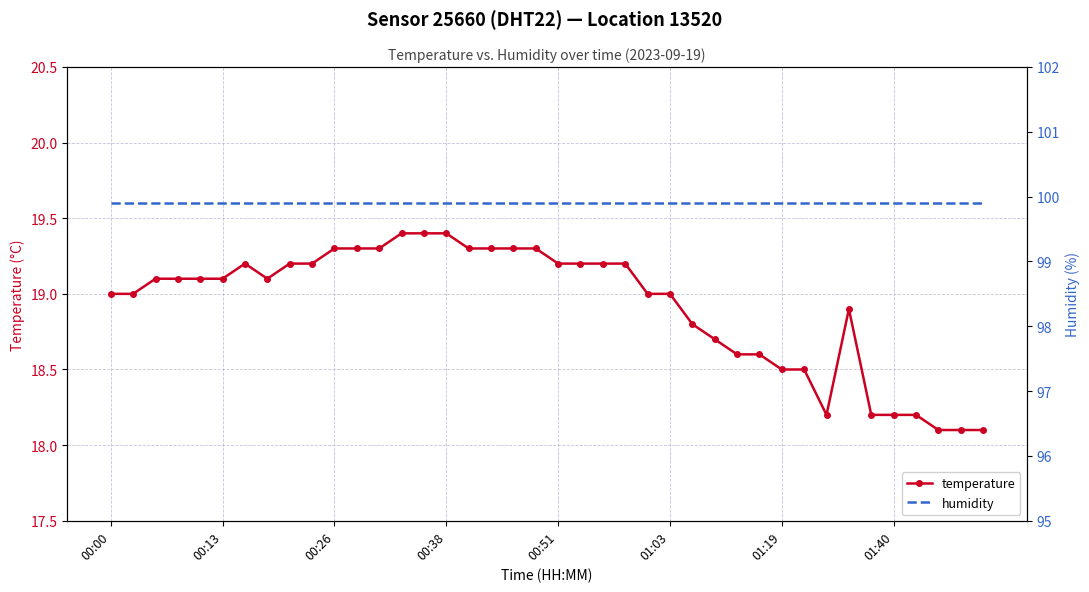

What is the highest value of the temperature series?

19.4